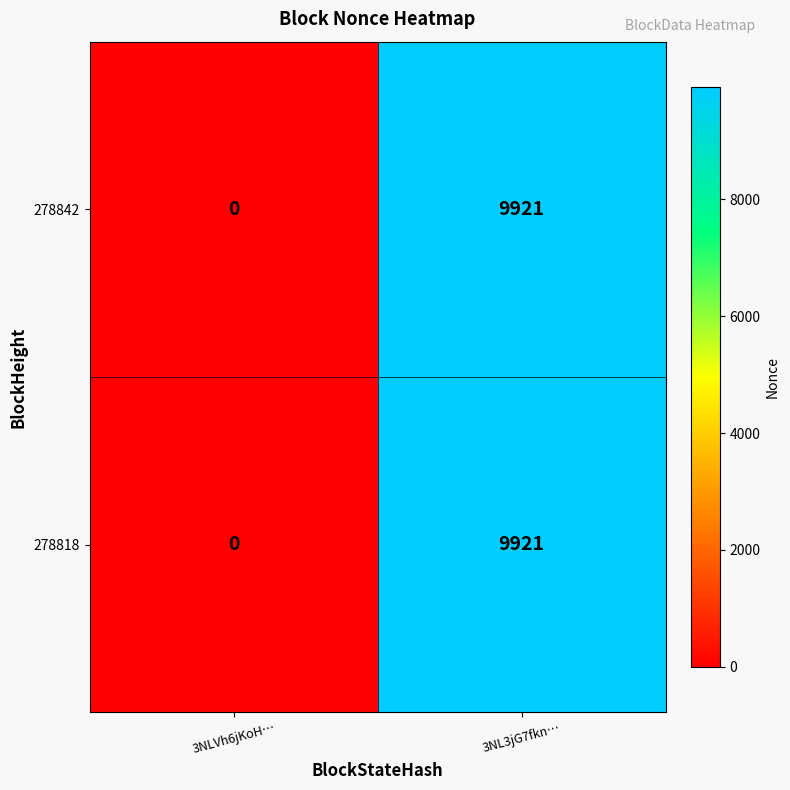

Is it true that 278842 equals 2010 at 3NL3jG7fkn…?

False